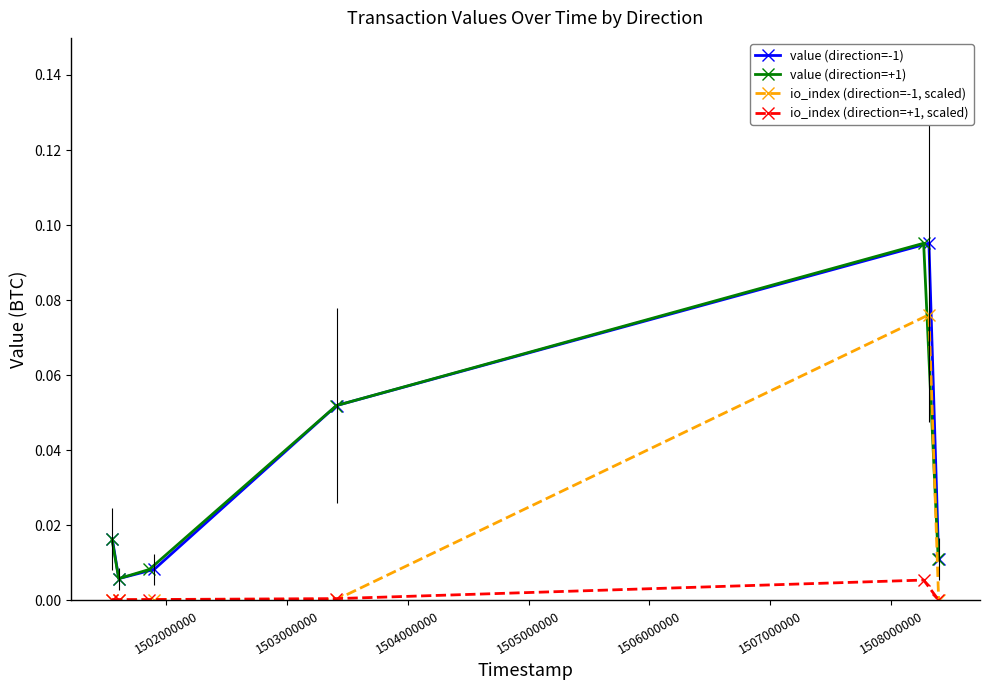

What is the highest value of the value (direction=+1) series?

0.1